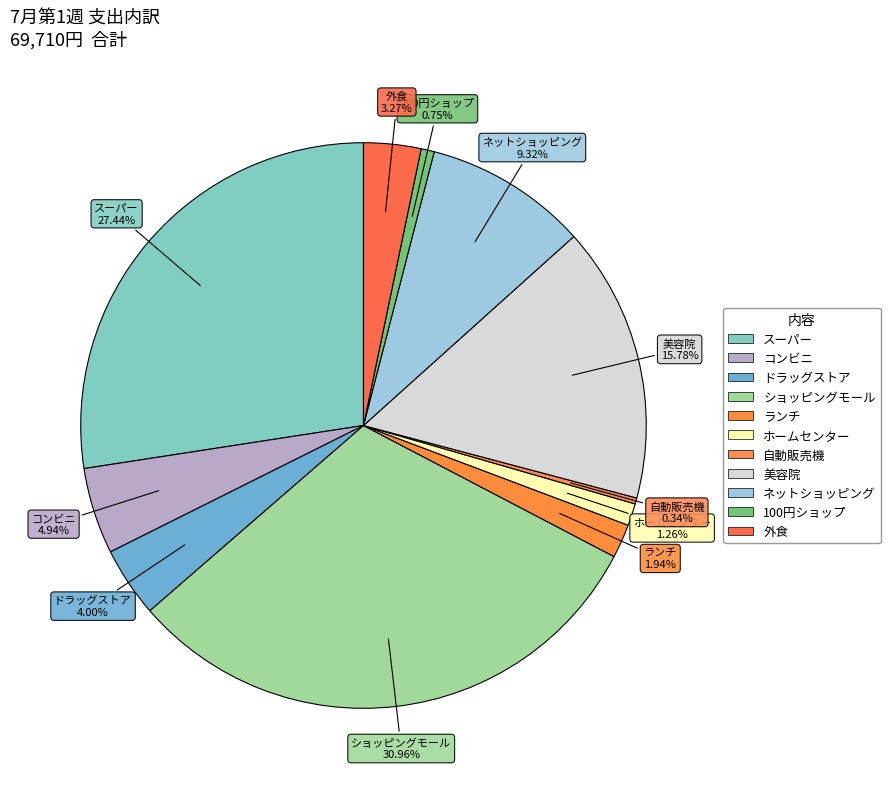

How many segments does this pie chart have?

11